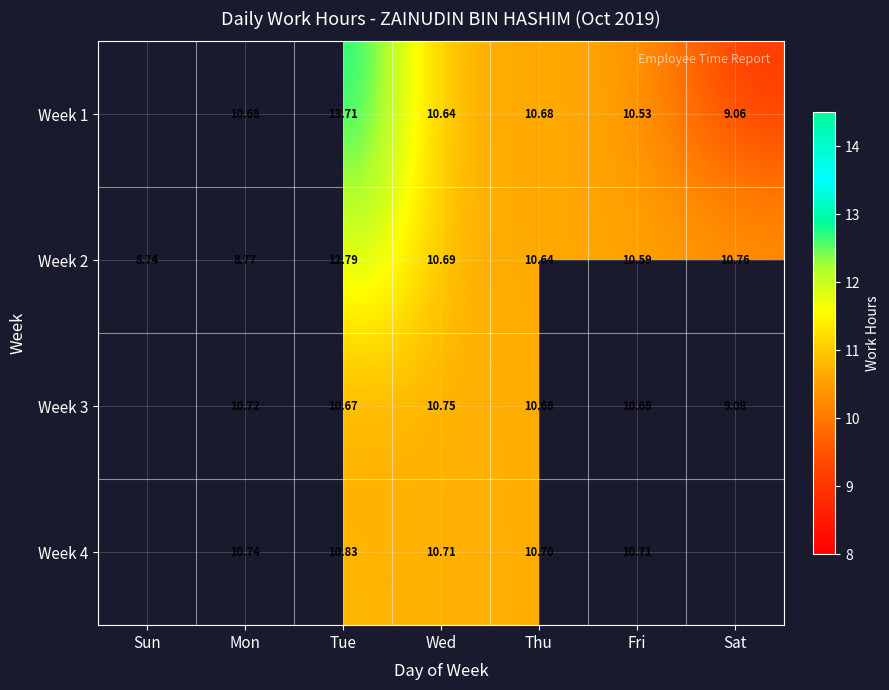

Is the value of Week 2 at Sat greater than the value of Week 1 at Sat?

Yes